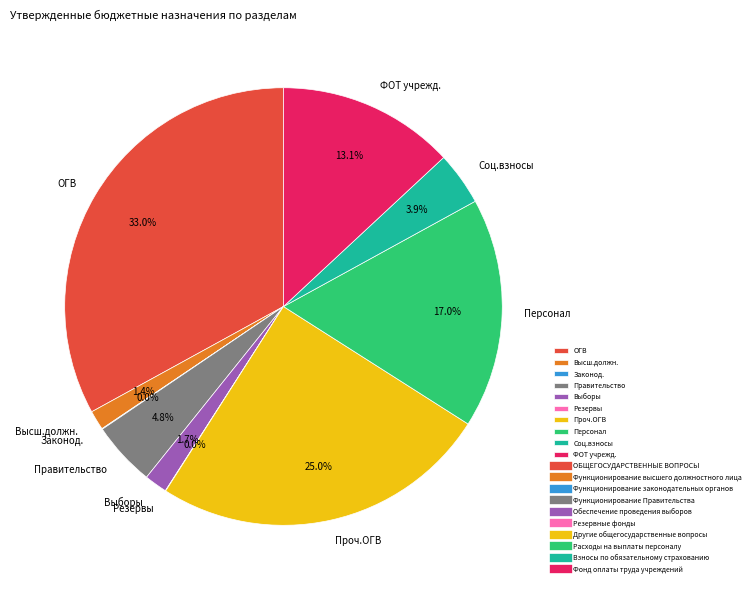

What is the largest slice in the pie chart?

ОГВ